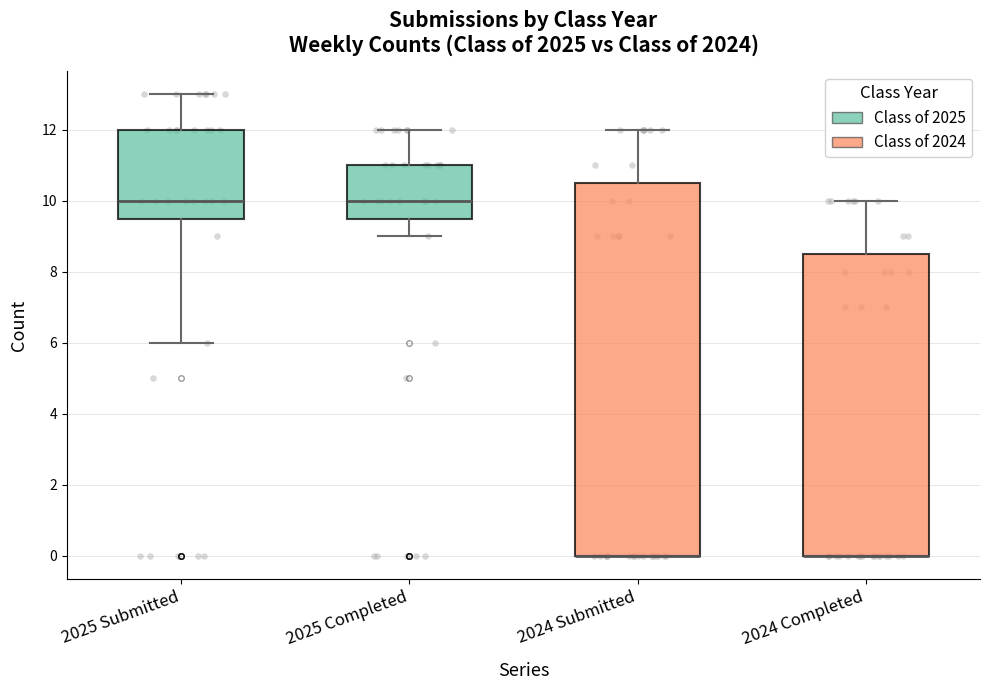

Reading left to right, read every box against the y-axis: the position of its median line, the range the box covers, and the ends of its whiskers. The values are not printed on the chart, so give them approximately, as read against the axis.

2025 Submitted: median 10.0, box 9.6 to 12.0, whiskers 6.0 to 13.0
2025 Completed: median 10.0, box 9.6 to 11.0, whiskers 9.0 to 12.0
2024 Submitted: median 0.0 (drawn on the box's lower edge), box 0.0 to 10.6, whiskers 0.0 to 12.0
2024 Completed: median 0.0 (drawn on the box's lower edge), box 0.0 to 8.6, whiskers 0.0 to 10.0